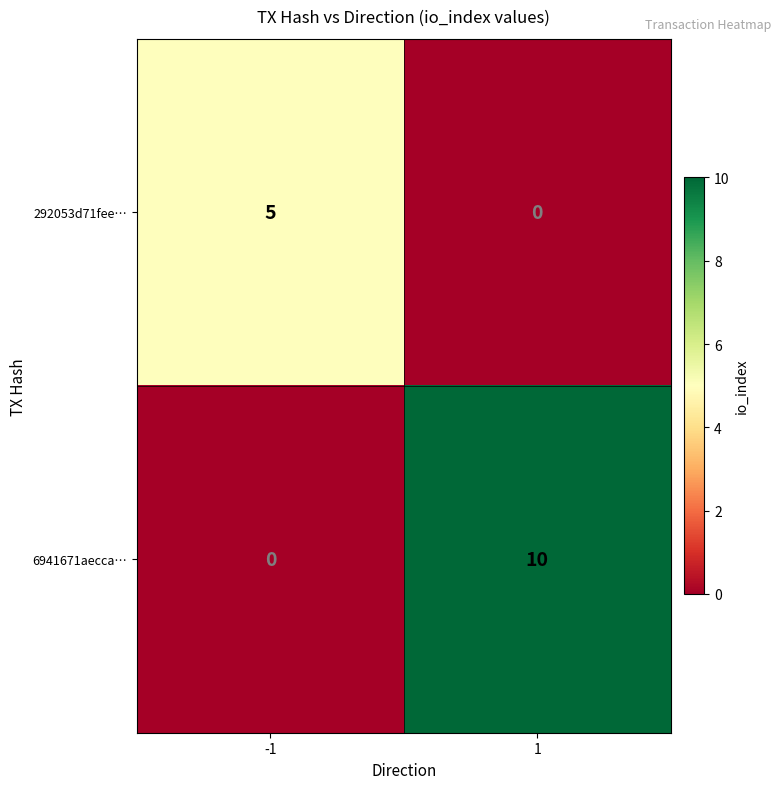

At -1, list the series in order from largest to smallest.

292053d71fee…, 6941671aecca…